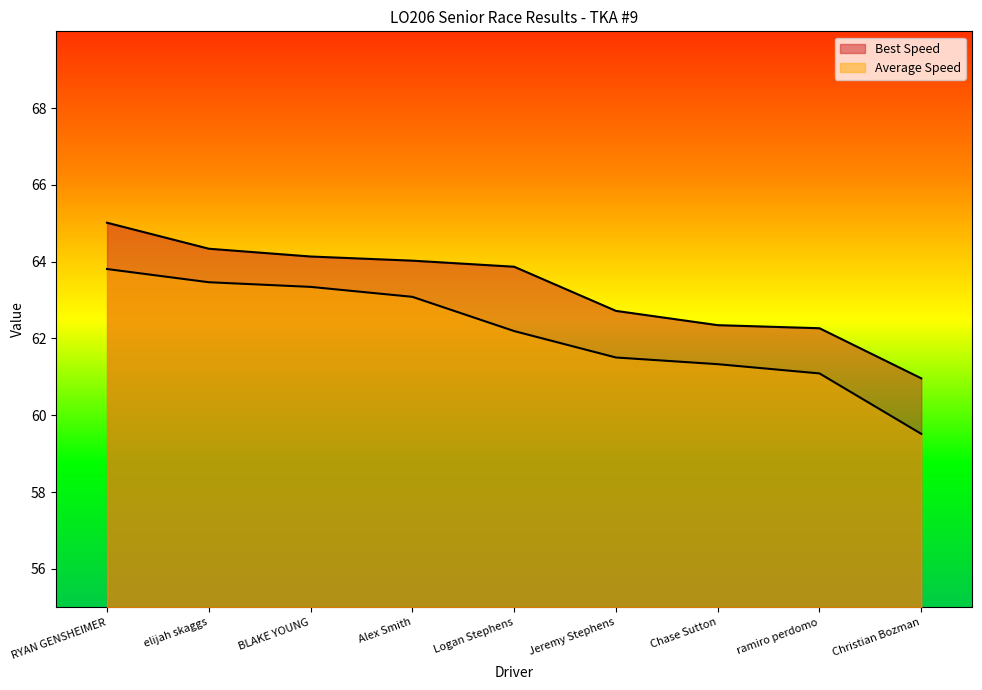

Does the chart display data point markers on the line(s)?

No